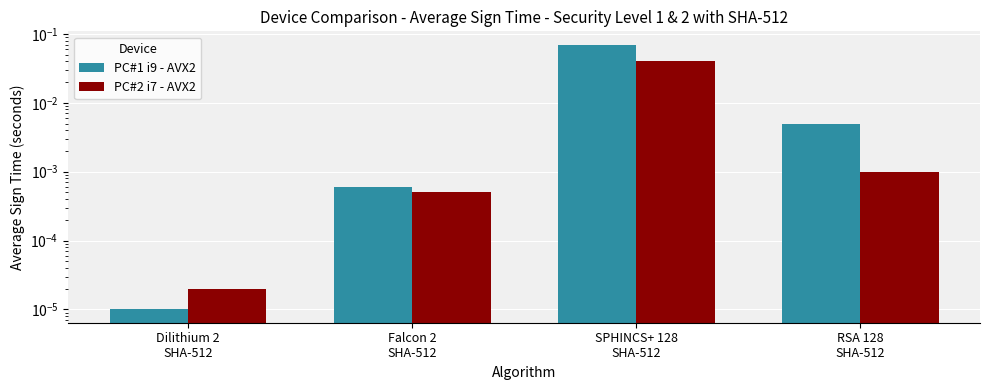

Reading left to right, what are all the values shown in this chart?

PC#1 i9 - AVX2: 0.0	0.0	0.1	0.0
PC#2 i7 - AVX2: 0.0	0.0	0.0	0.0